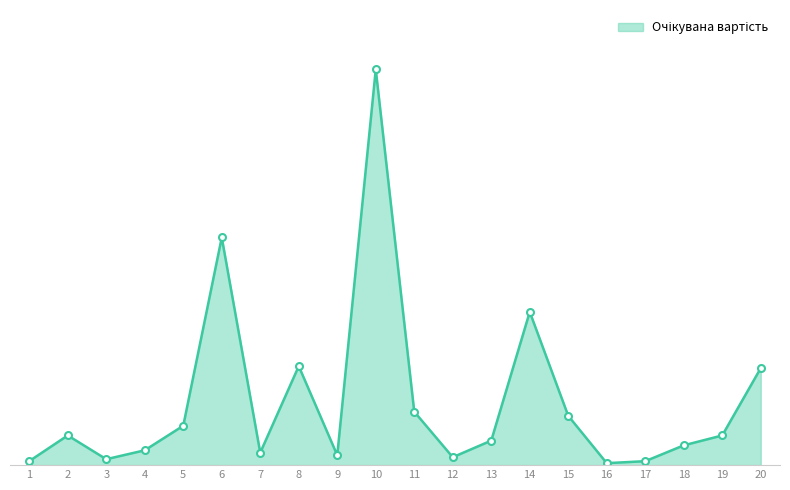

What is the maximum value shown in the chart?

199920